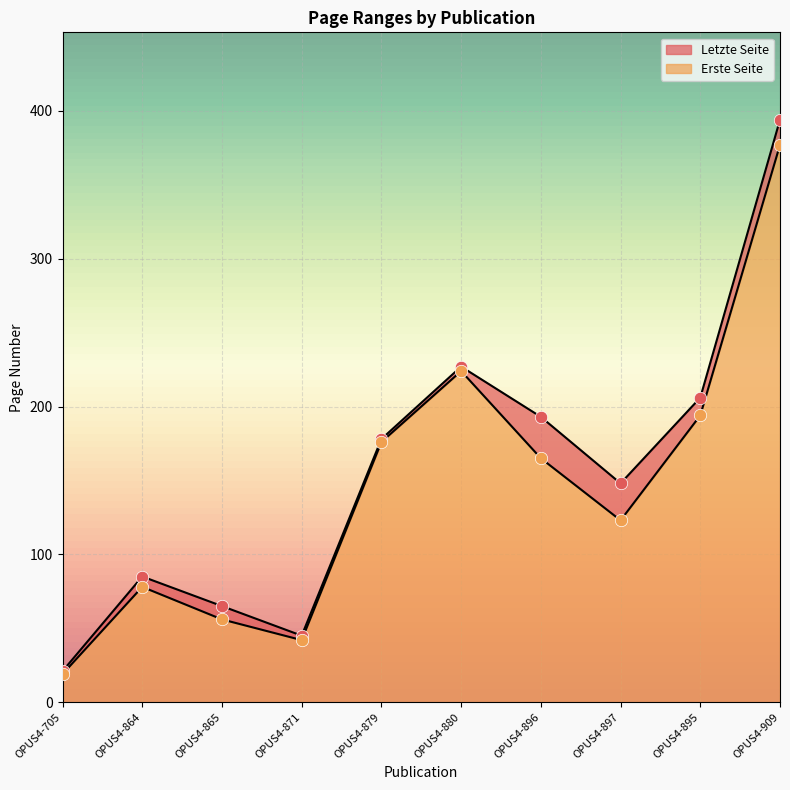

Which series contains the highest Y value?

Letzte Seite